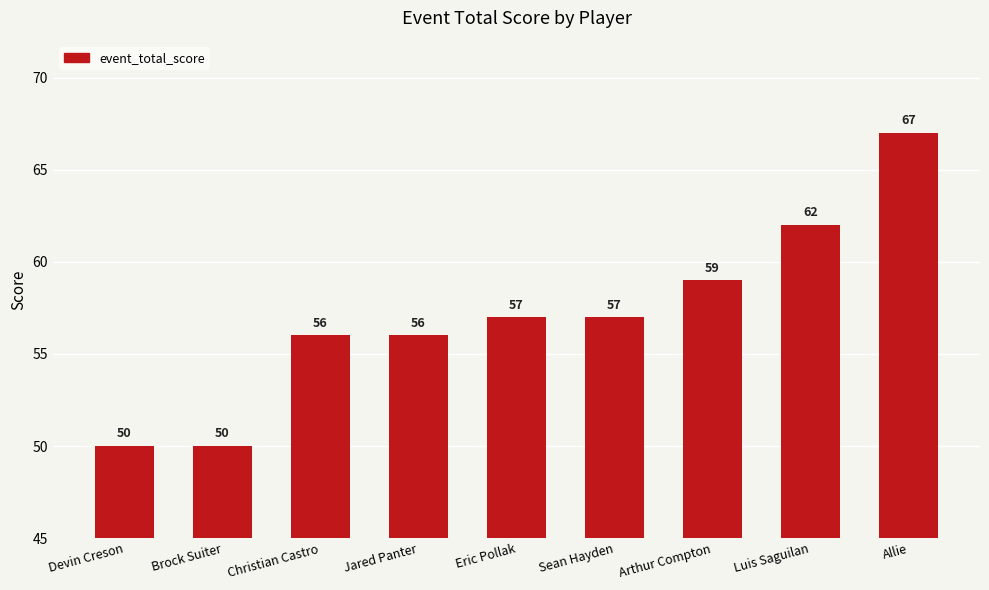

What is the value of the 7th bar from the left?

59